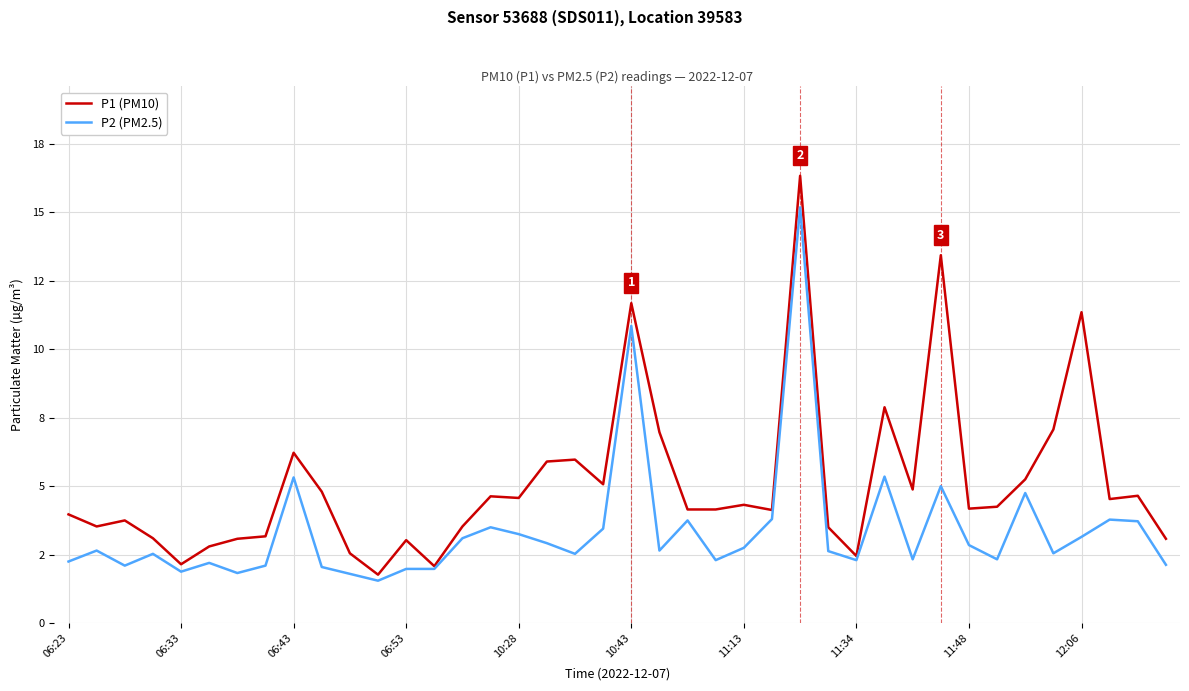

At which label does P1 (PM10) reach its minimum?

11